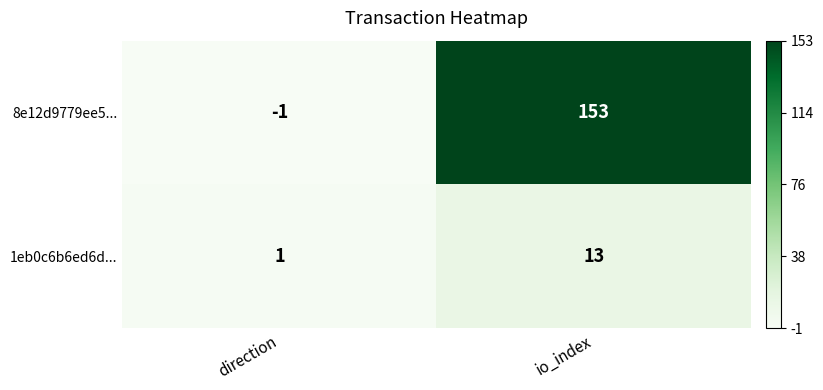

At which label does 8e12d9779ee5... reach its minimum?

direction